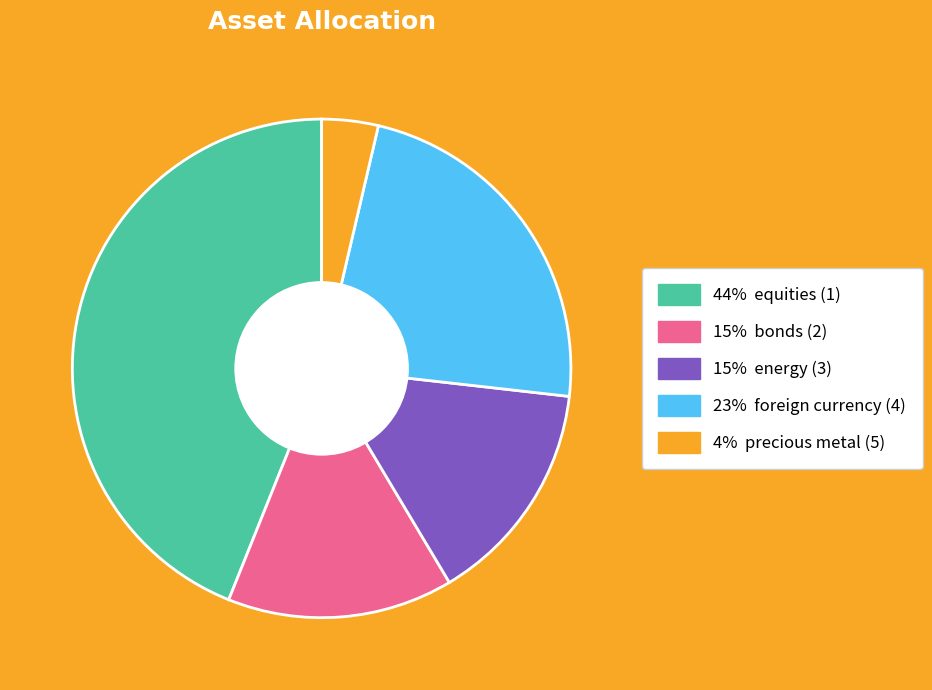

Does any single category account for the majority?

No